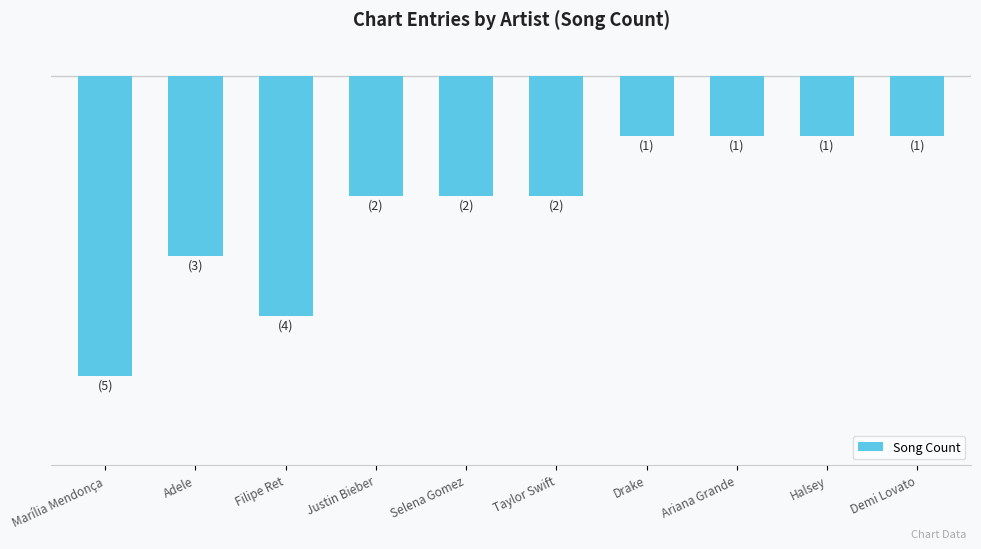

Reading left to right, extract all data points from this chart.

-5	-3	-4	-2	-2	-2	-1	-1	-1	-1